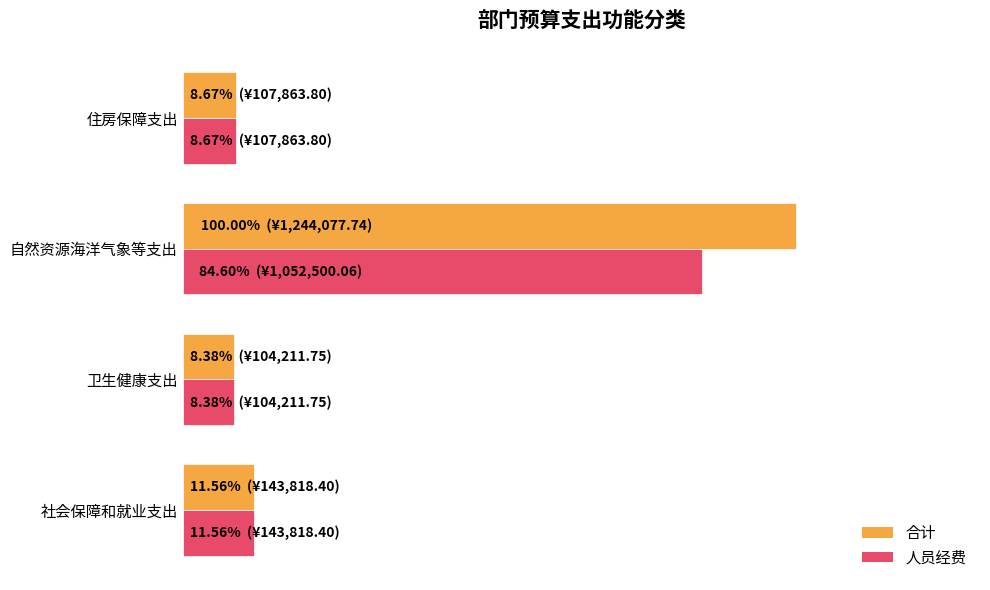

What is the value of the 合计 bar at the 4th from the left?

8.7